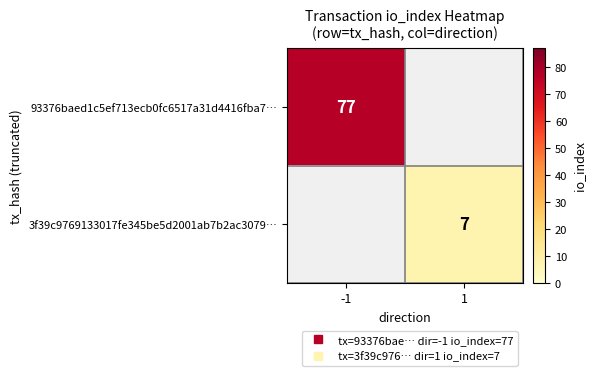

Is the value of 93376baed1c5ef713ecb0fc6517a31d4416fba7… at -1 greater than the value of 3f39c9769133017fe345be5d2001ab7b2ac3079… at -1?

No